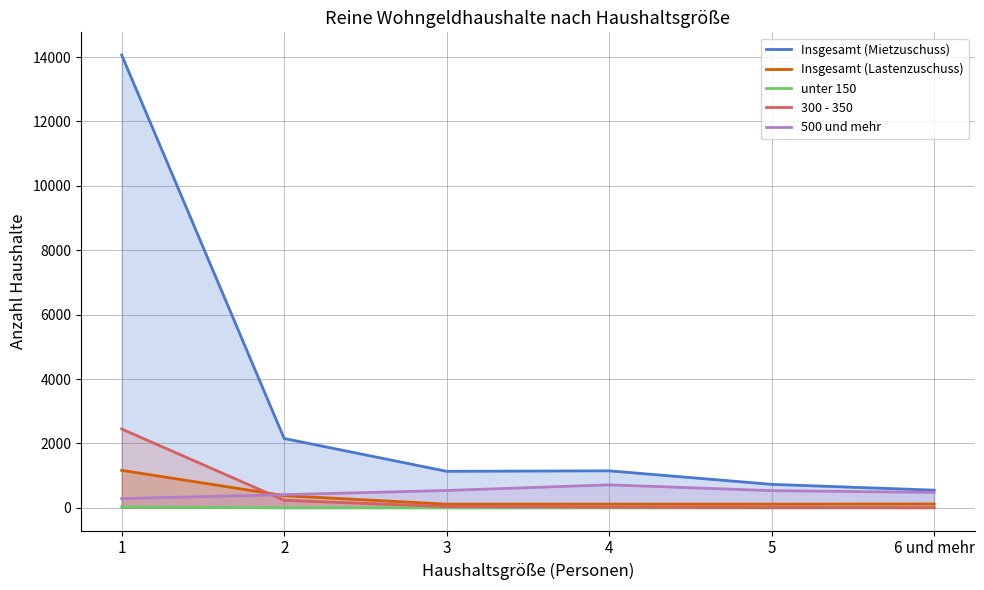

At which category does the chart reach its minimum across all series?

2